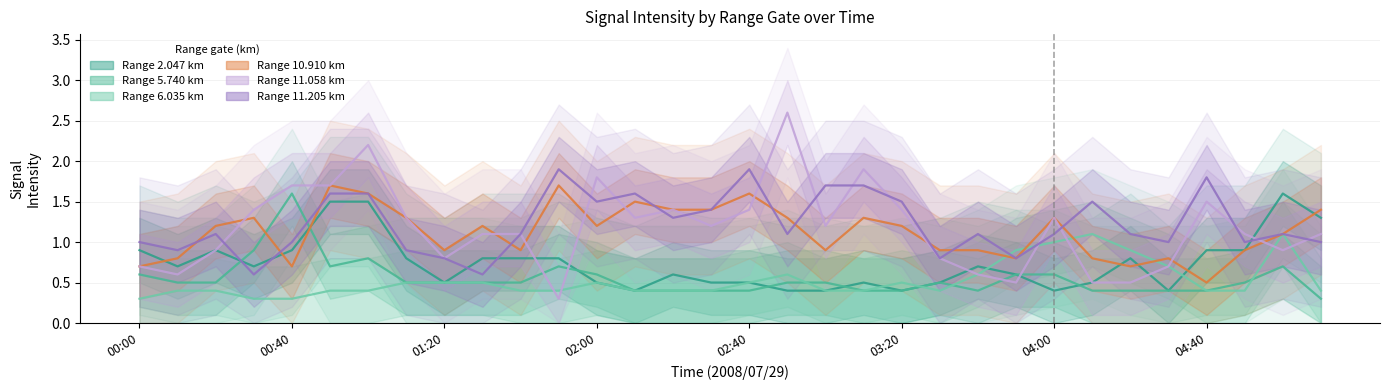

How many lines are shown in the chart?

6